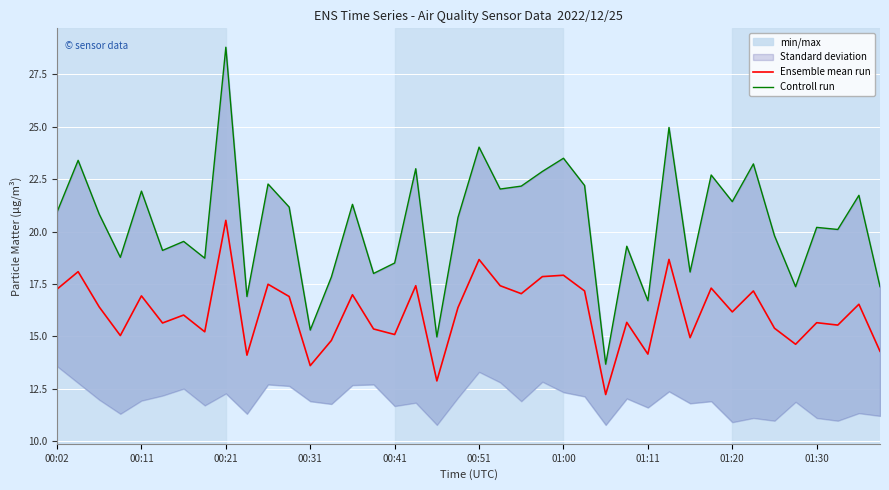

True or false: Ensemble mean run has a value of 22.6 at 00:31.

False